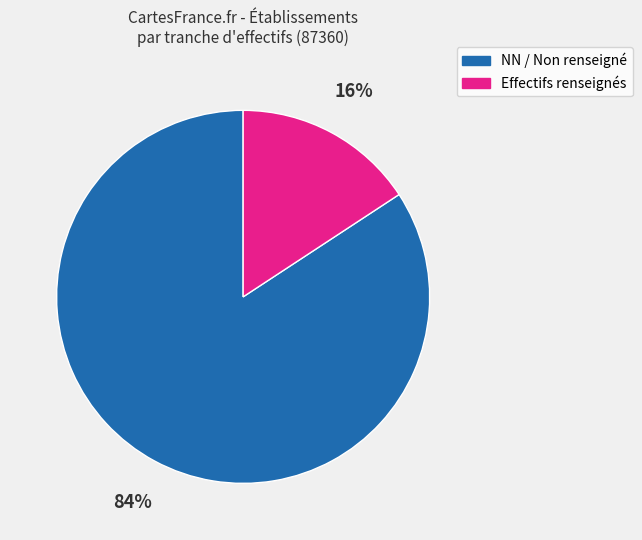

What is the smallest slice in the pie chart?

Effectifs renseignés